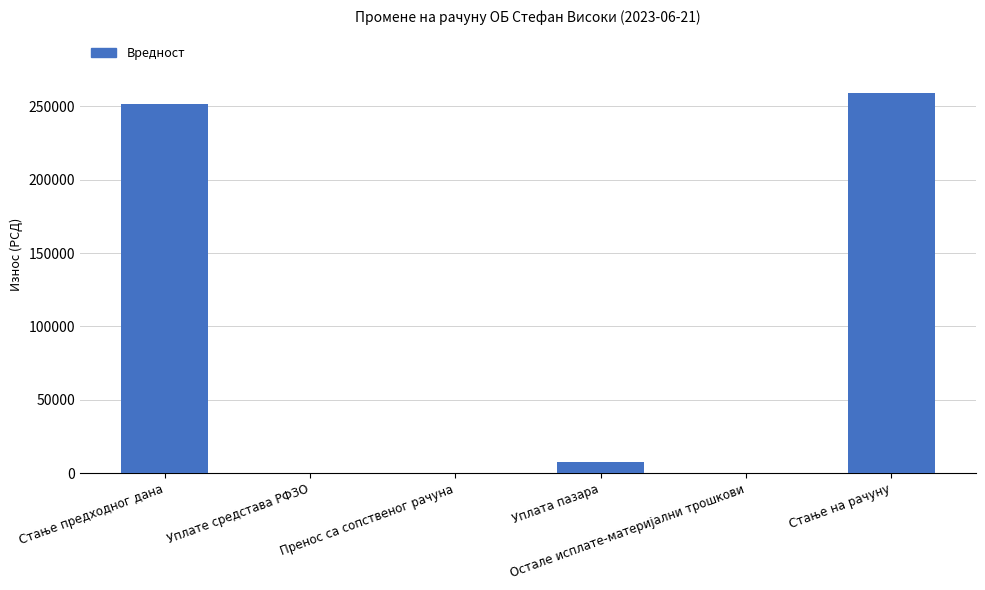

Where is the data nearest to the value 129648?

Уплата пазара